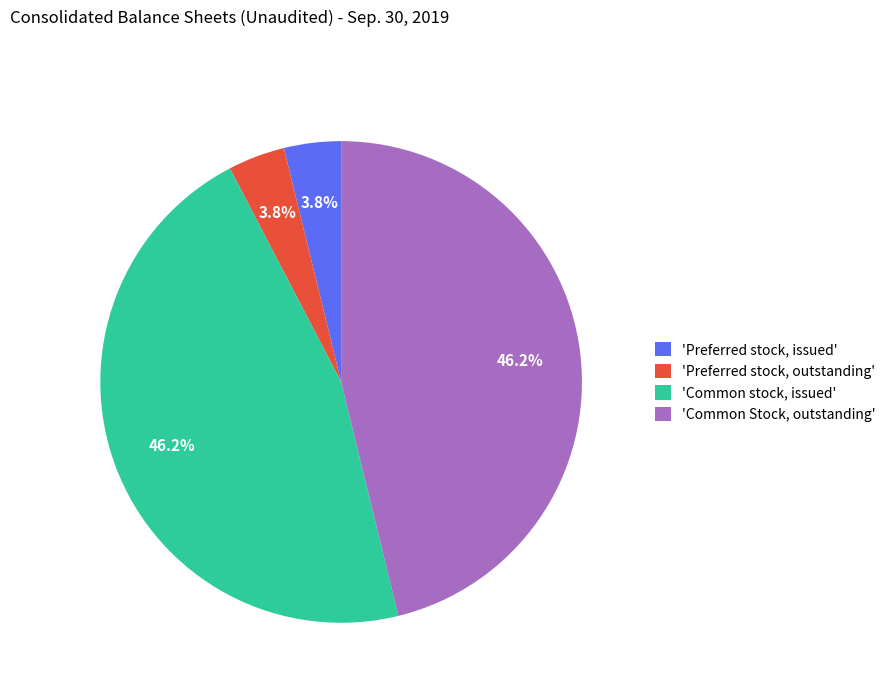

What percentage do 'Preferred stock, issued' and 'Common stock, issued' together represent?

50.0%